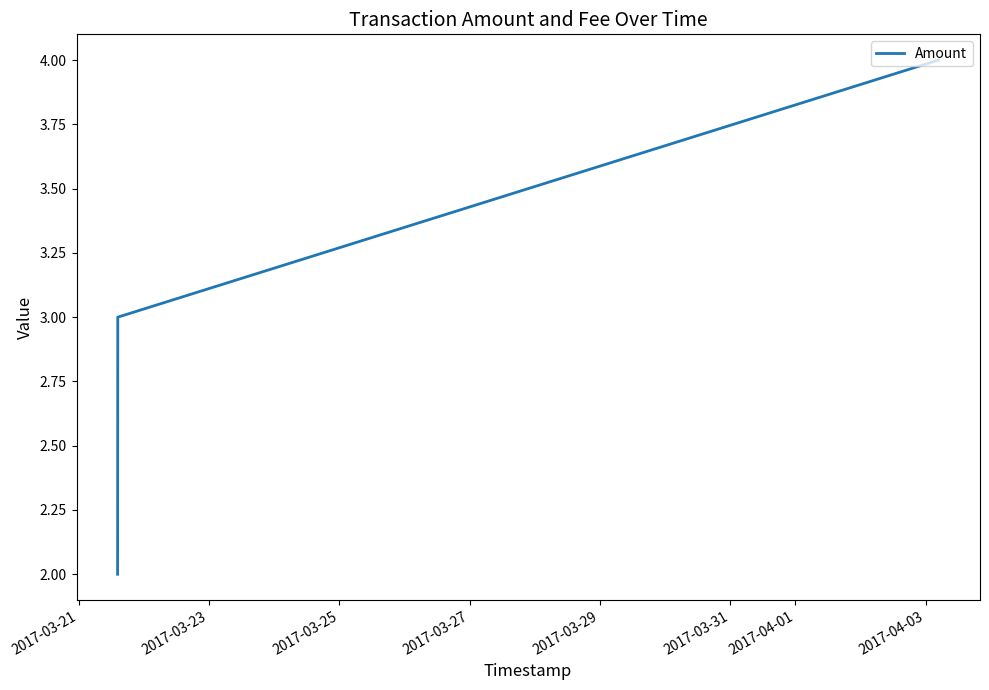

What is the average value?

3